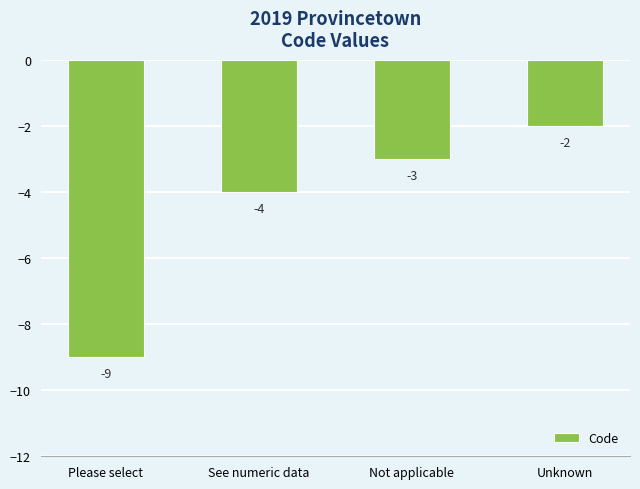

How many data points are above -3?

1